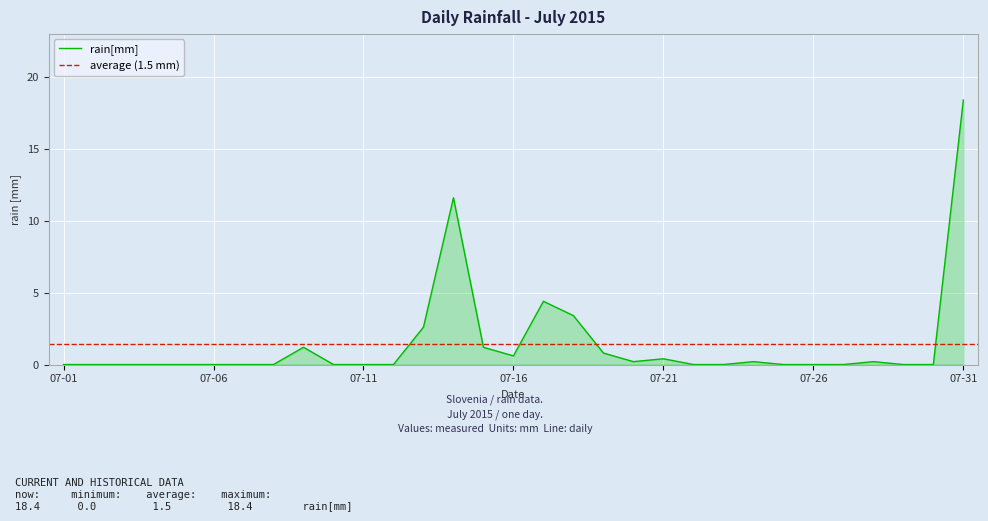

What is the greatest value displayed?

18.4